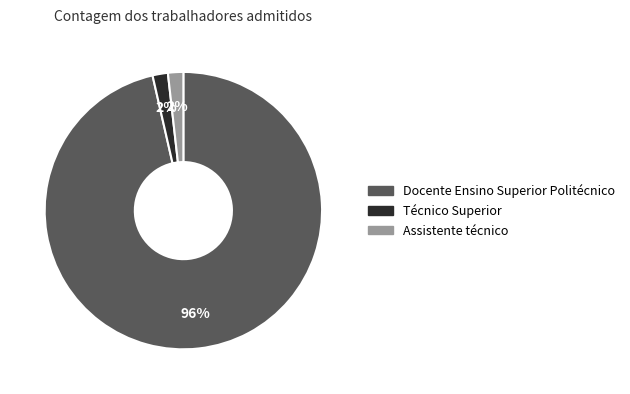

To the nearest percent, what is the average slice percentage?

33%